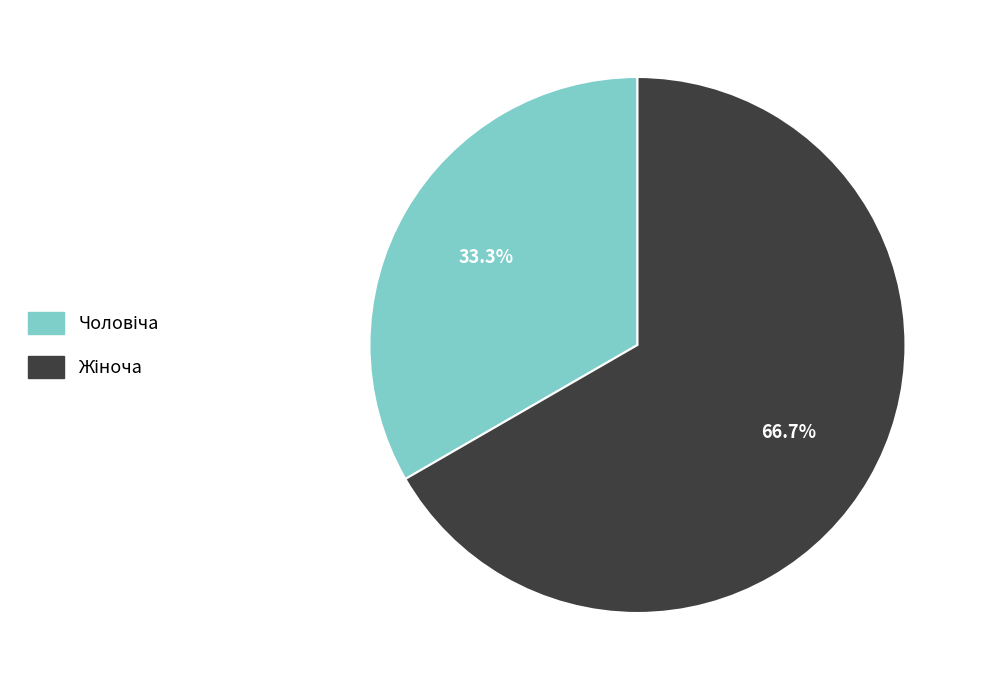

Does any single category account for the majority?

Yes